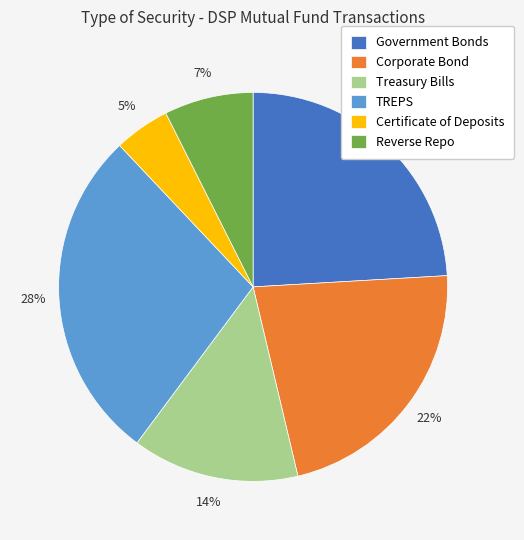

Is it true that Government Bonds is 11% of the pie?

False